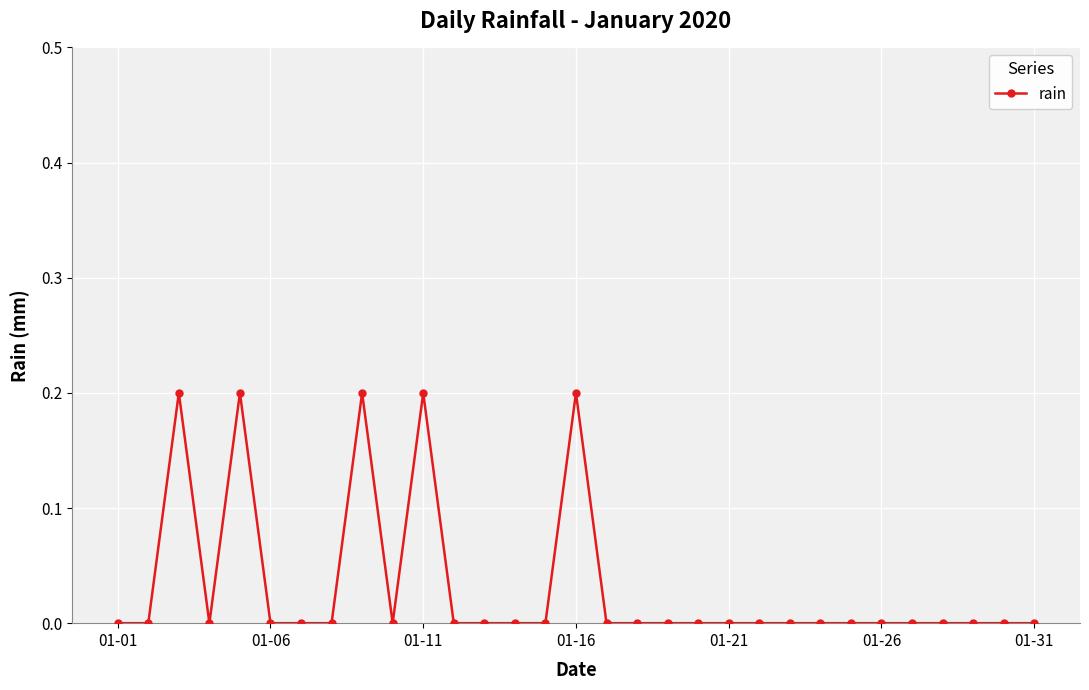

What is the sum of all values?

1.0